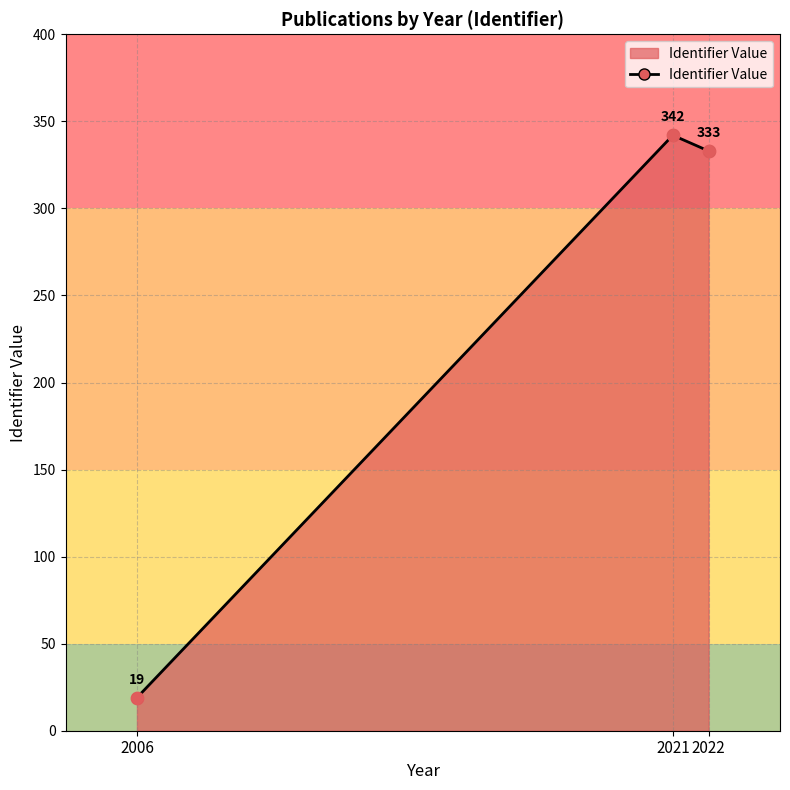

What is the ratio of the value at 2021 to the value at 2006?

18.0